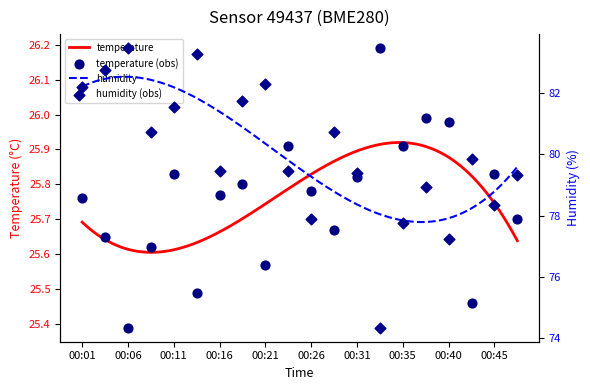

Which series has the largest Y range (max minus min)?

humidity